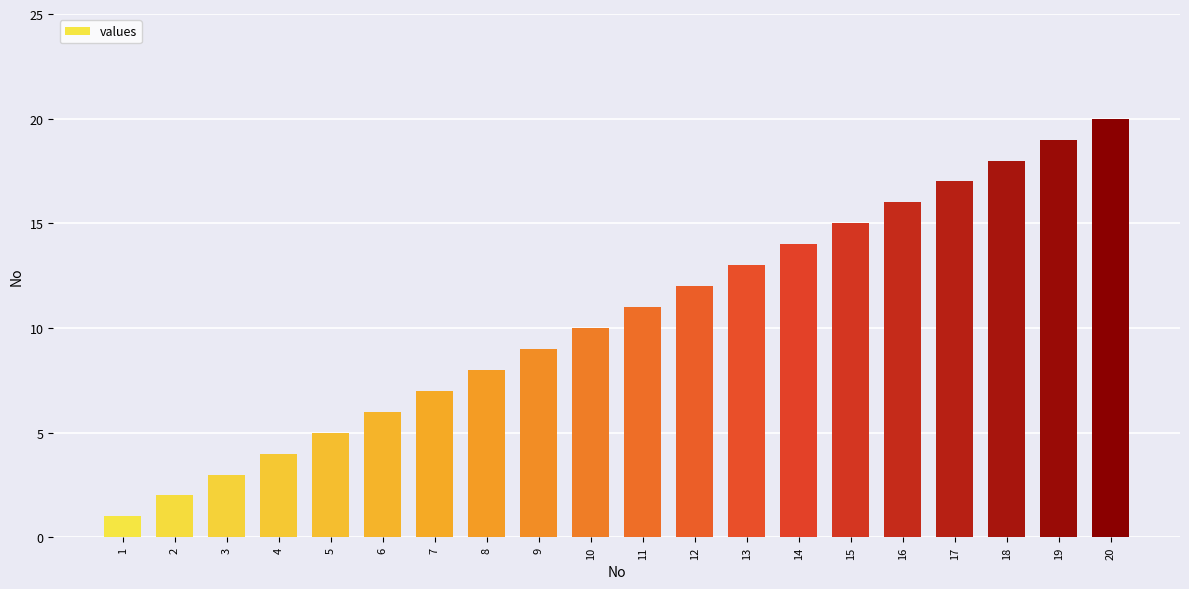

Which label corresponds to the largest value in the chart?

20